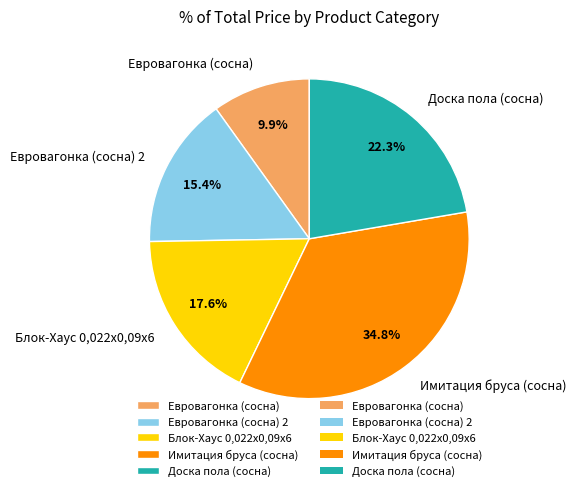

Which category has the smallest portion of the pie?

Евровагонка (сосна)